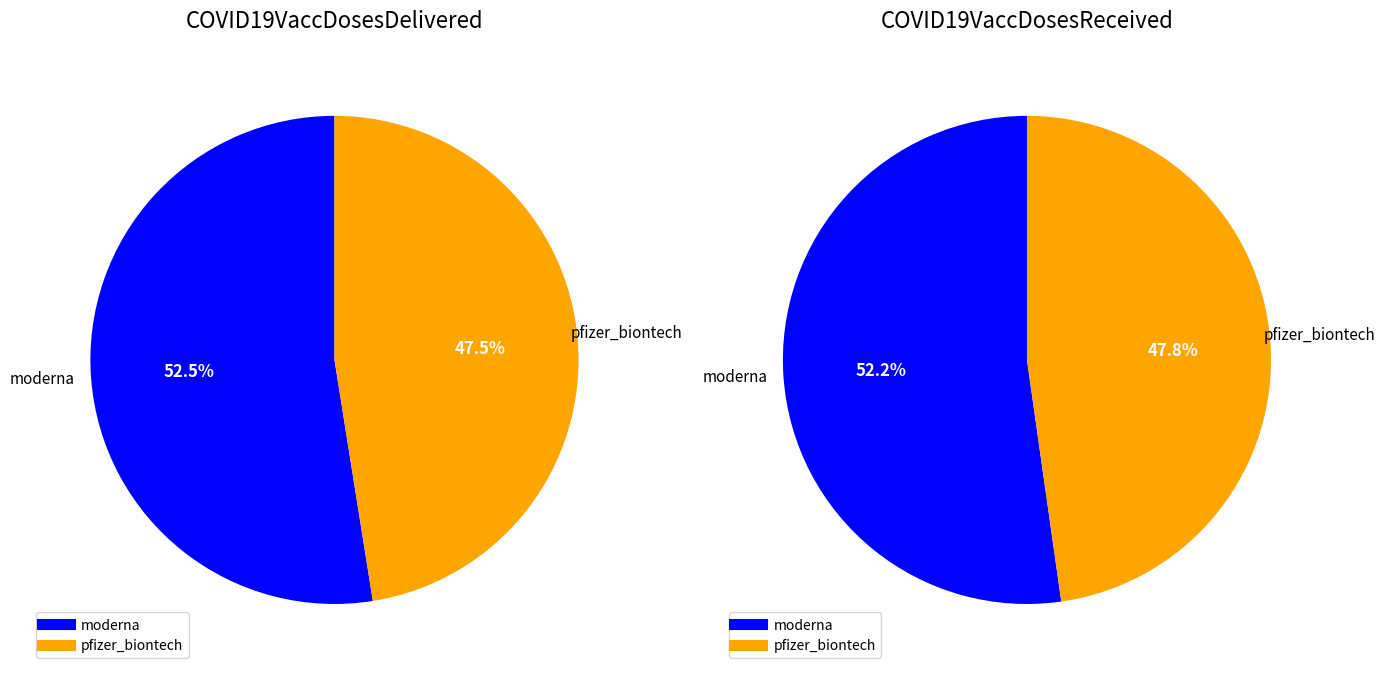

To the nearest percent, what is the difference between the pfizer_biontech and moderna slice percentages?

4%